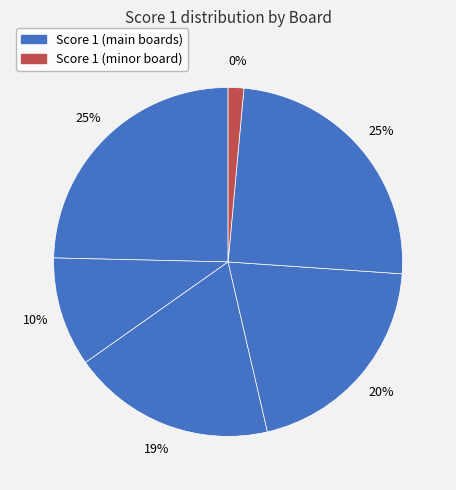

What percentage is NOT represented by Board 2?

89.9%